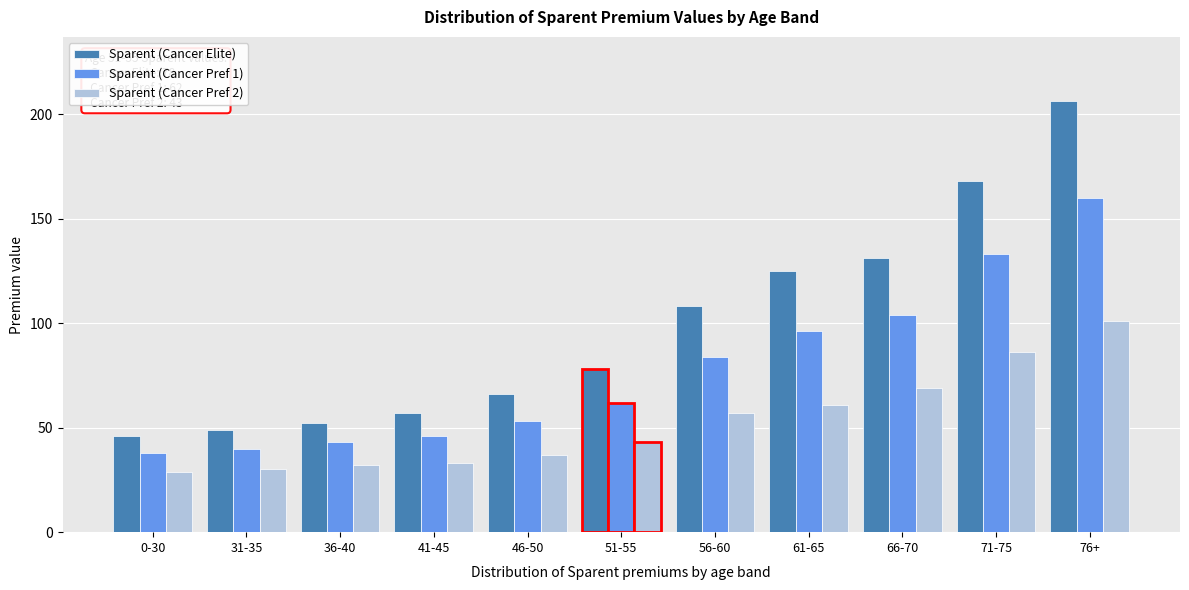

At which label does Sparent (Cancer Elite) reach its peak?

76+